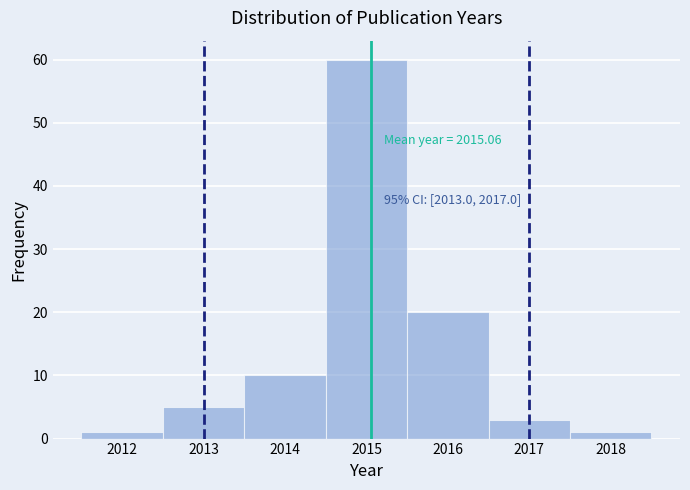

Over which range of the x-axis is the bar tallest?

2014.5 to 2015.5